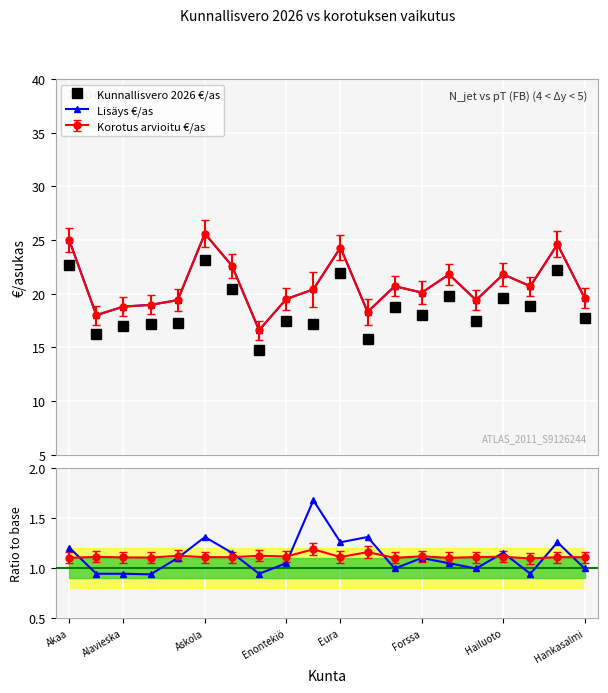

What position from the right is 17?

3